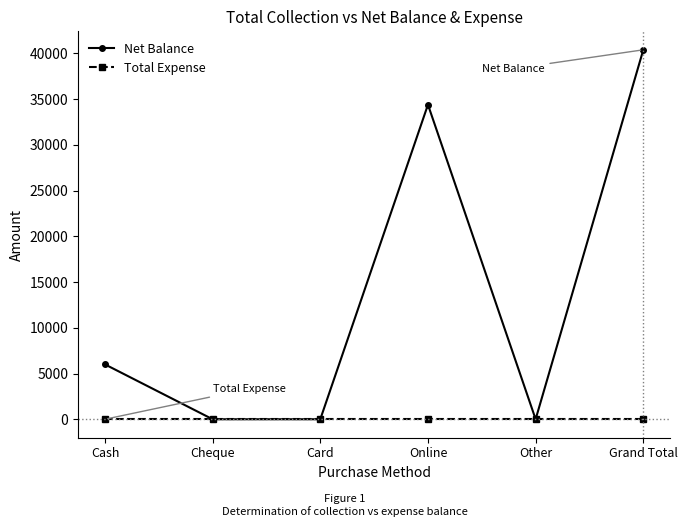

Which series has the largest range (max minus min)?

Net Balance